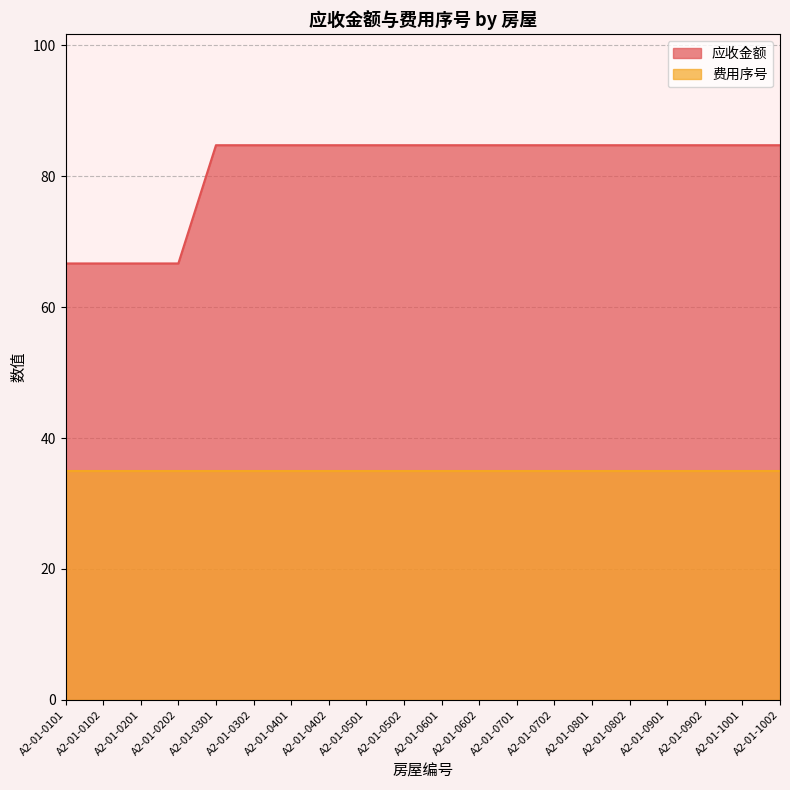

List the labels in order of value, smallest first.

A2-01-0101, A2-01-0102, A2-01-0201, A2-01-0202, A2-01-0301, A2-01-0302, A2-01-0401, A2-01-0402, A2-01-0501, A2-01-0502, A2-01-0601, A2-01-0602, A2-01-0701, A2-01-0702, A2-01-0801, A2-01-0802, A2-01-0901, A2-01-0902, A2-01-1001, A2-01-1002